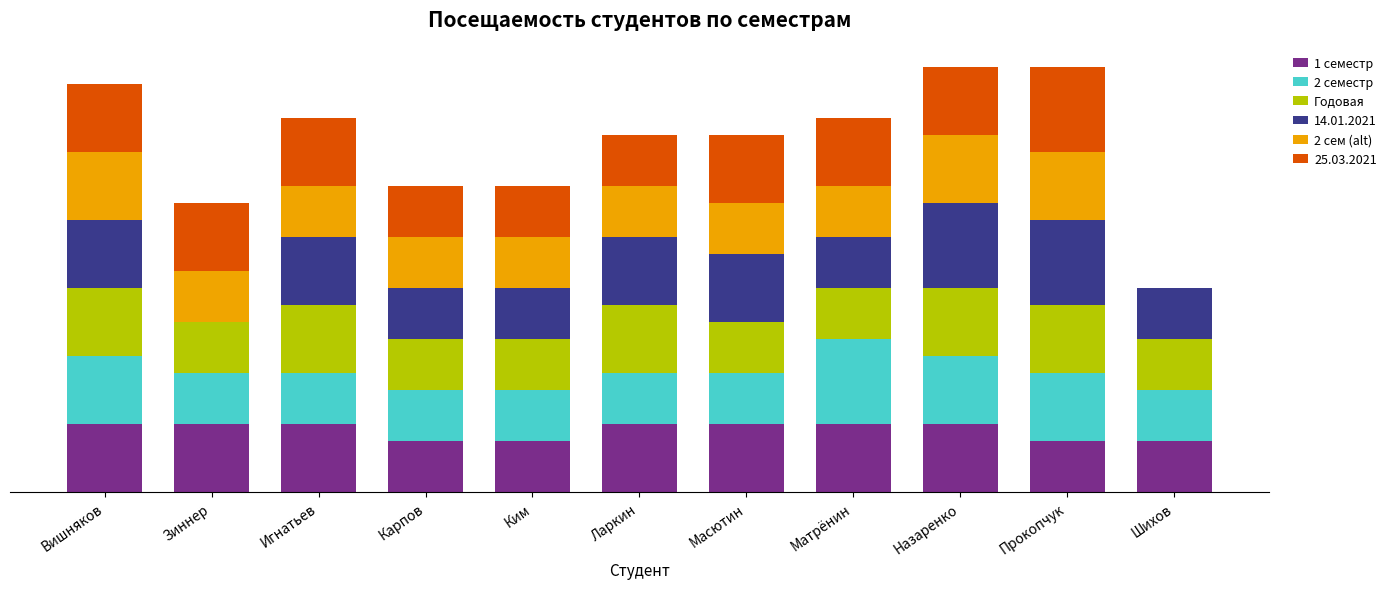

What is the difference between the maximum and minimum values in the Годовая series?

1